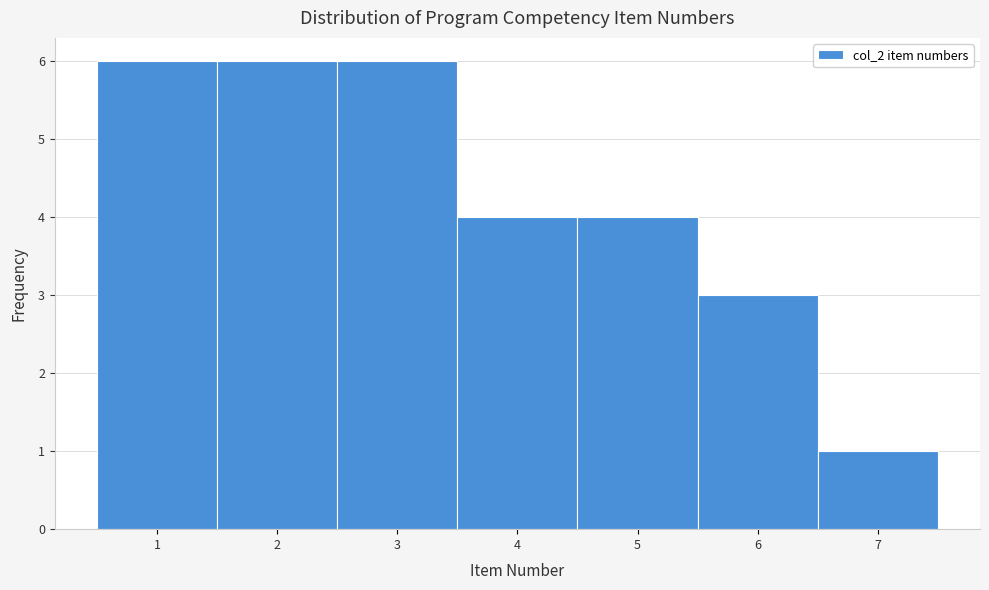

What is the height of the bar covering 4.5 to 5.5 on the x-axis? The values are not printed on the chart, so give them approximately, as read against the axis.

4